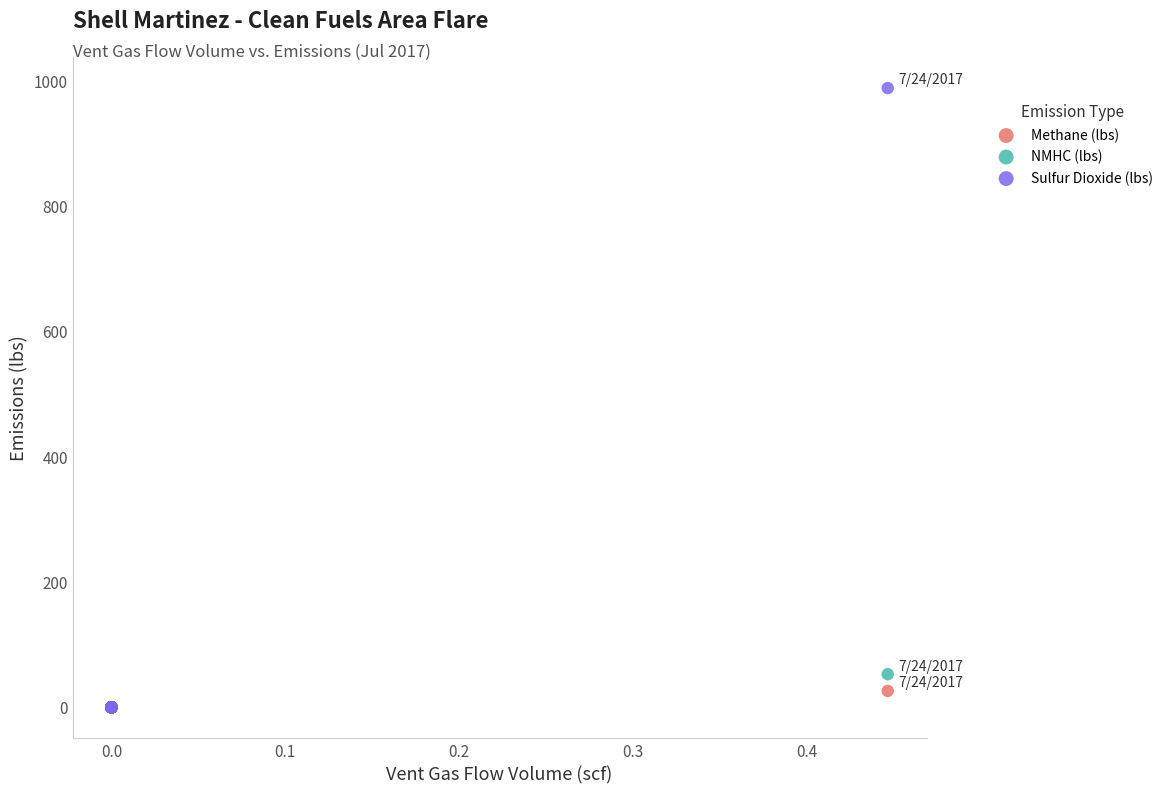

Across all series, what Y value is closest to 494?

53.0